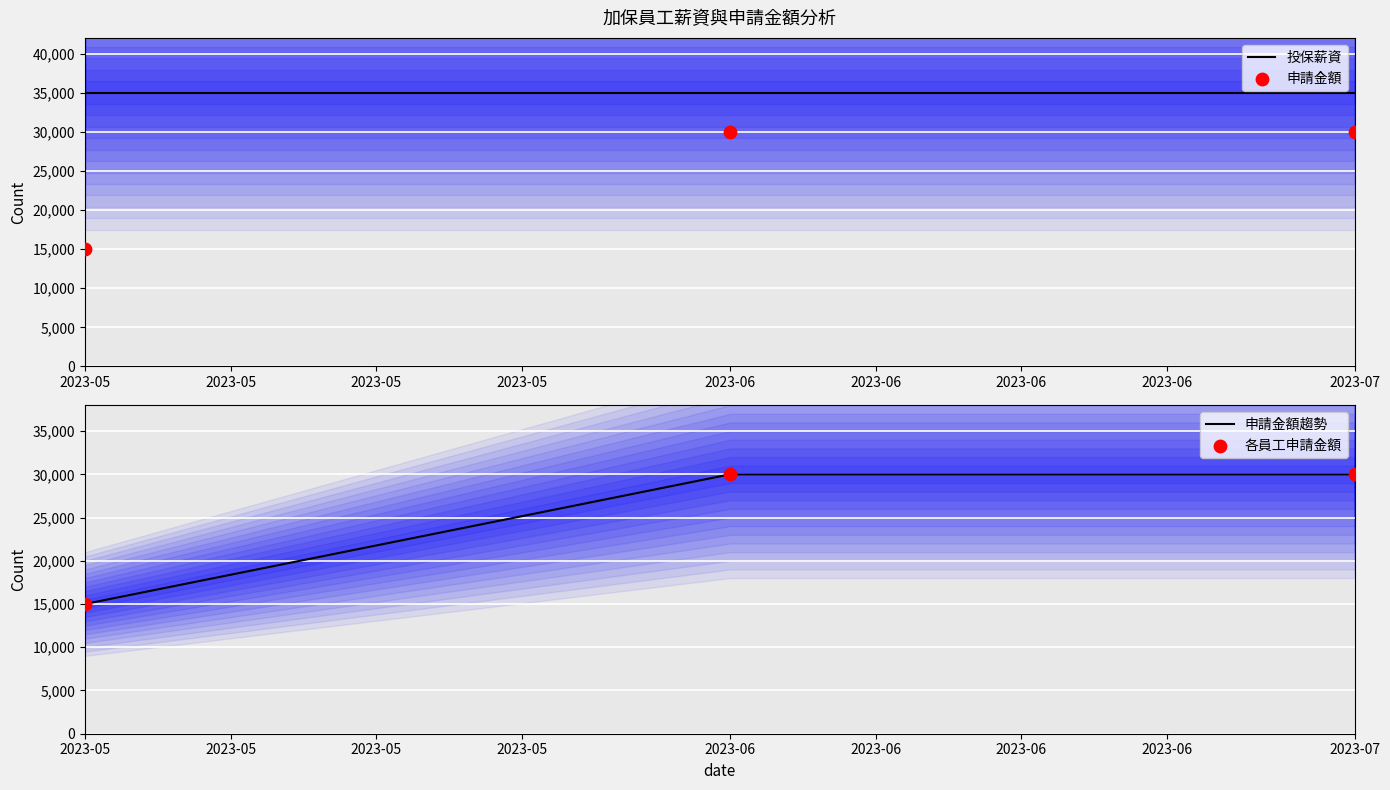

Which series contains the highest Y value?

投保薪資